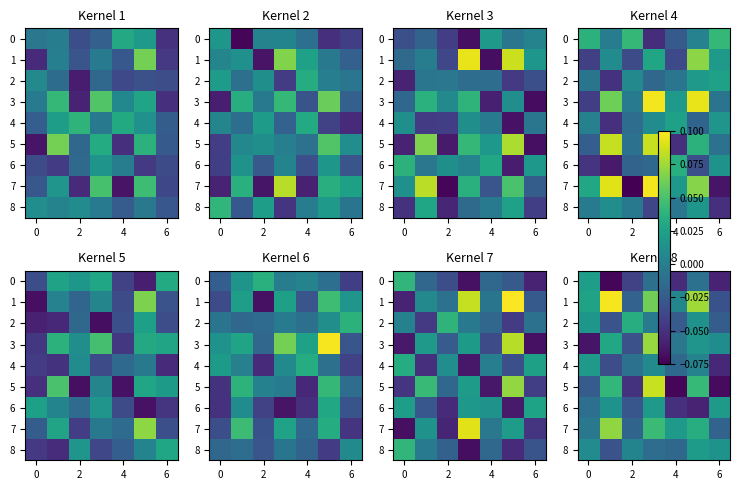

What is the difference between the maximum and minimum values in the 8 series?

0.1